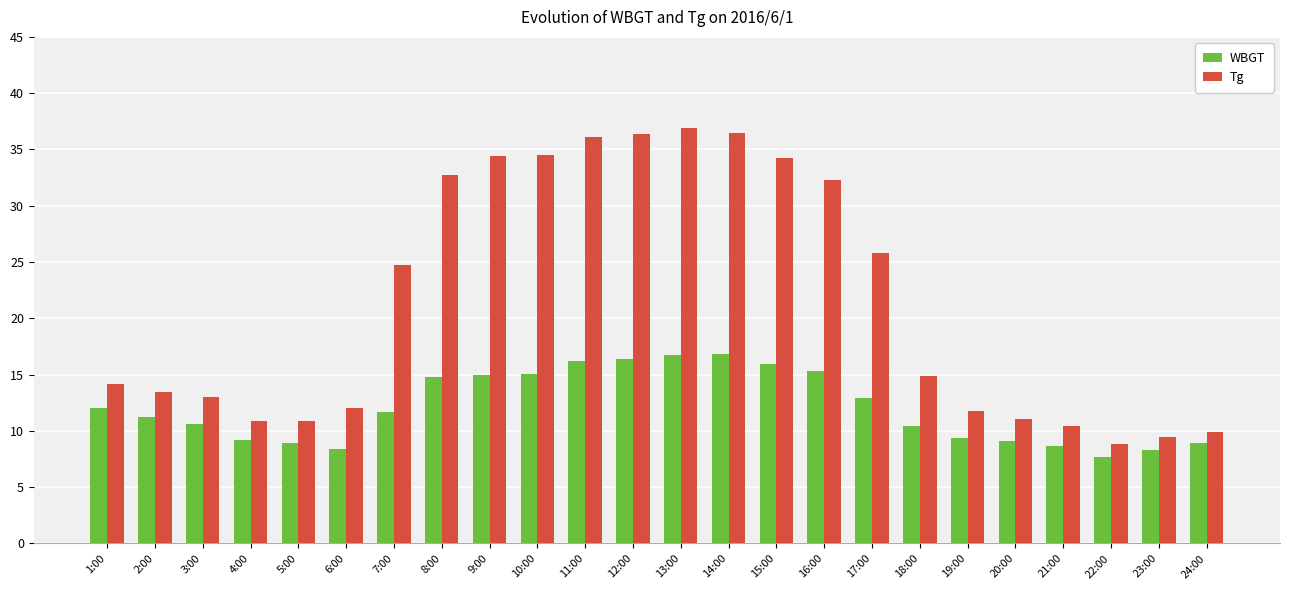

What is the highest value of the Tg series?

36.9